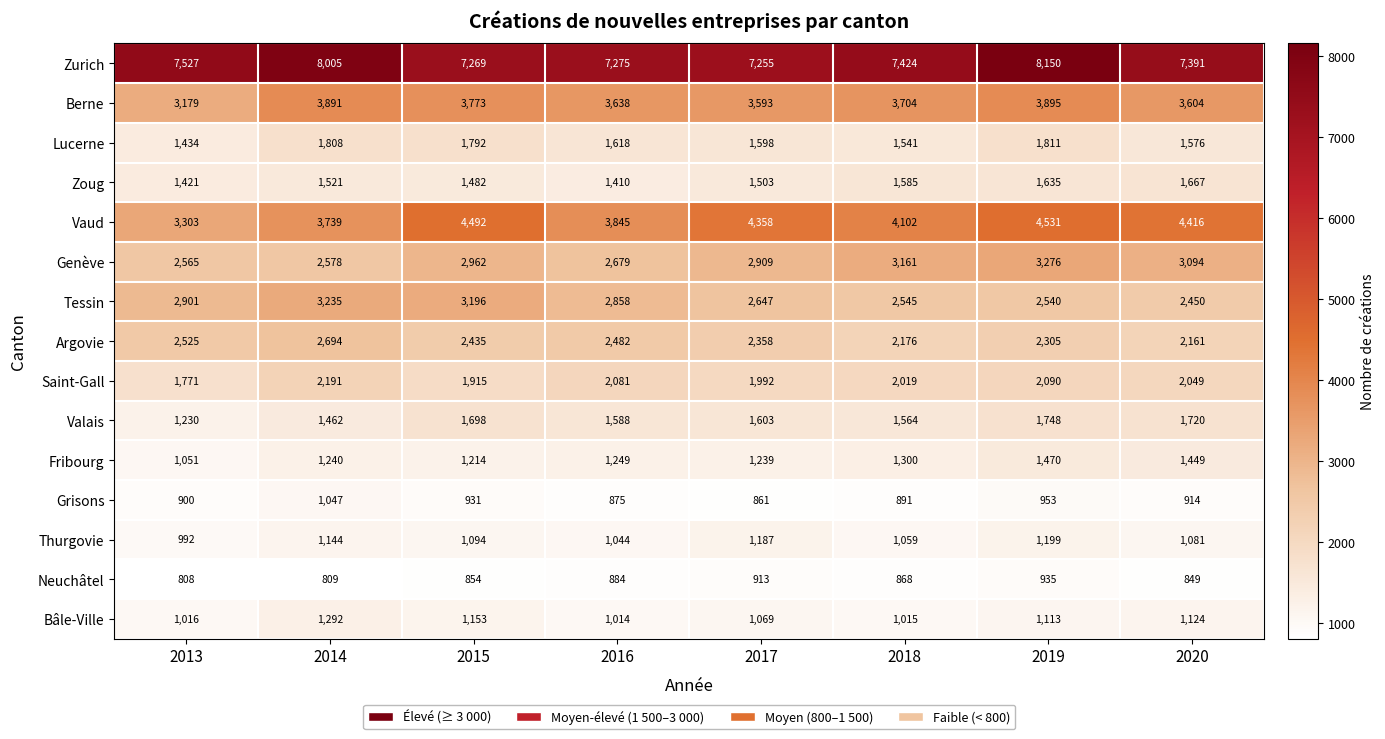

What is the minimum value shown in the chart?

808